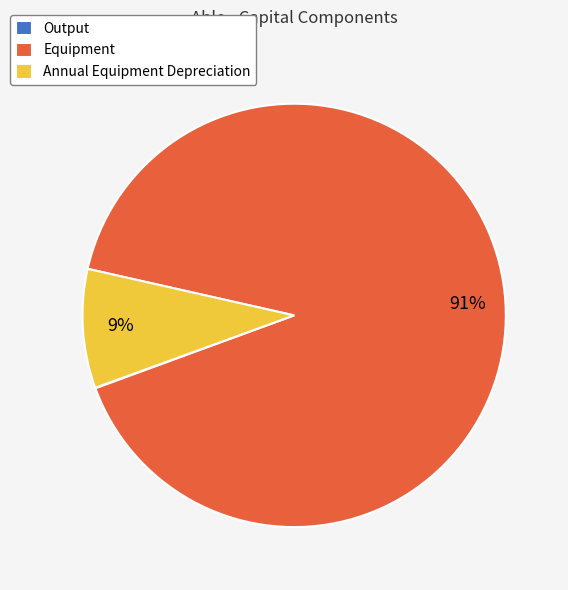

To the nearest percent, what is the difference between the largest and smallest slice percentages?

91%